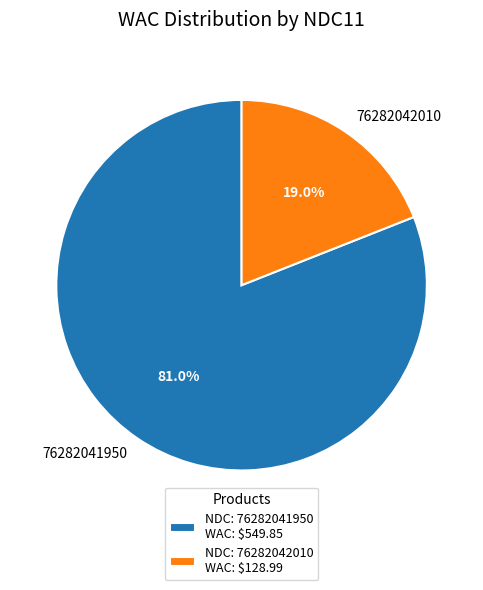

Do 76282042010 and 76282041950 together represent more than half of the pie?

Yes